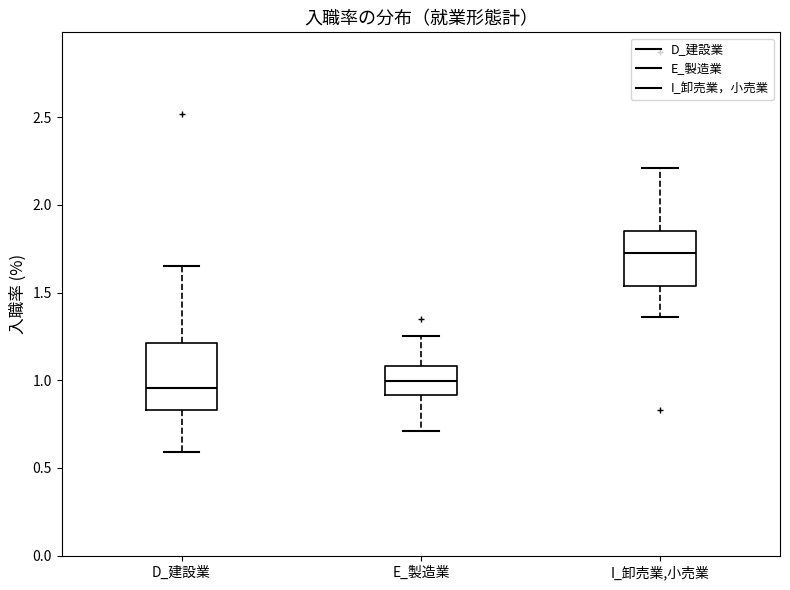

Comparing the boxes themselves (not the whiskers), which one is the tallest?

D_建設業